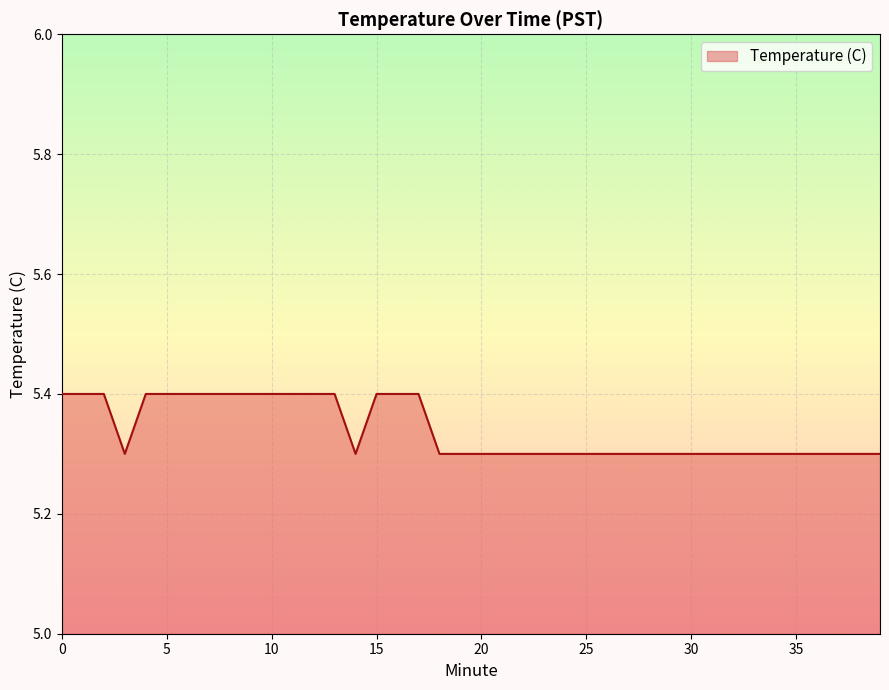

What is the greatest value displayed?

5.4